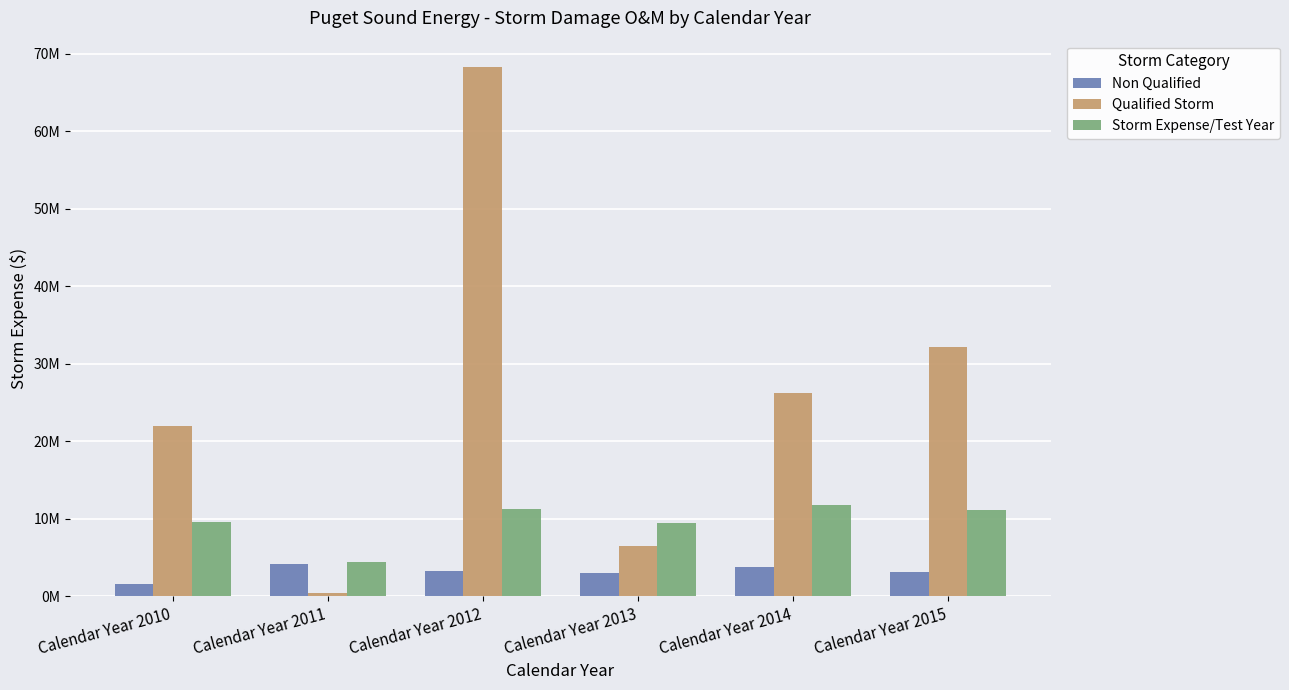

List the series in order of their overall mean, highest first.

Qualified Storm, Storm Expense/Test Year, Non Qualified